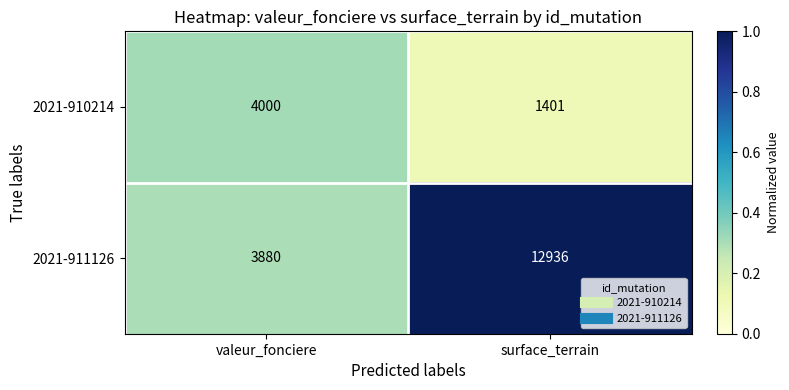

What is the total value across all series at valeur_fonciere?

7880